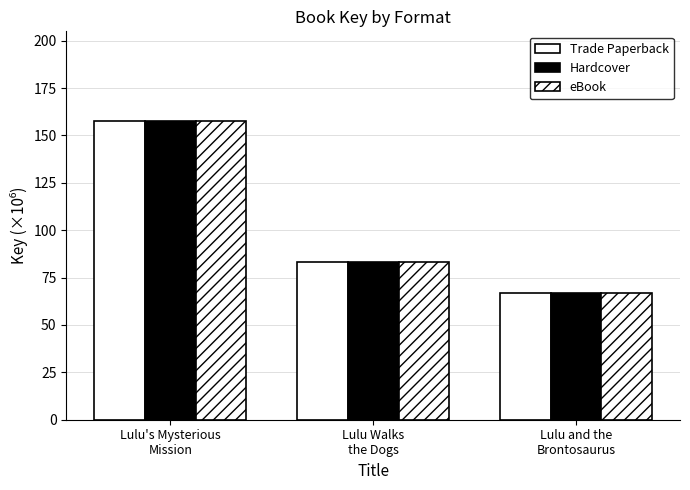

Between Lulu Walks
the Dogs and Lulu and the
Brontosaurus, which is larger?

Lulu Walks
the Dogs